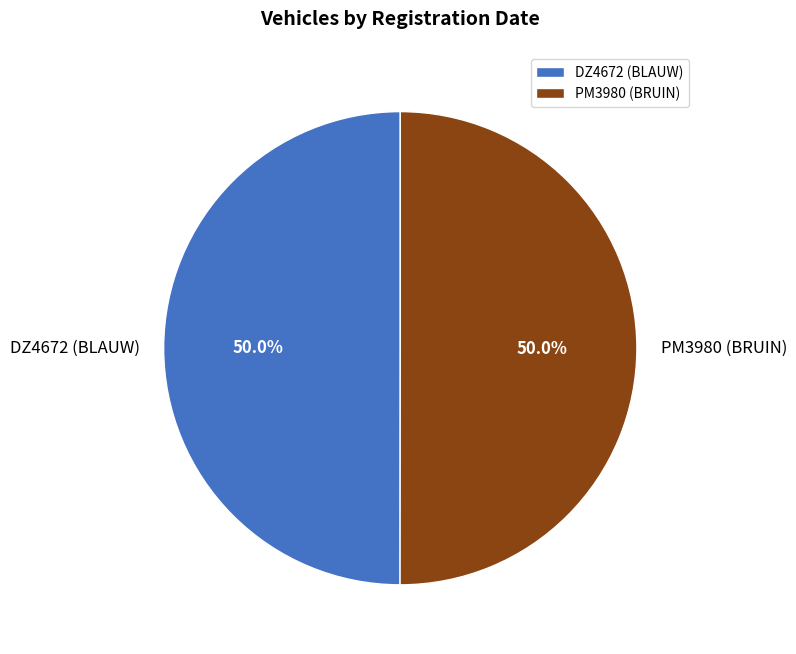

Count the number of slices in the pie.

2